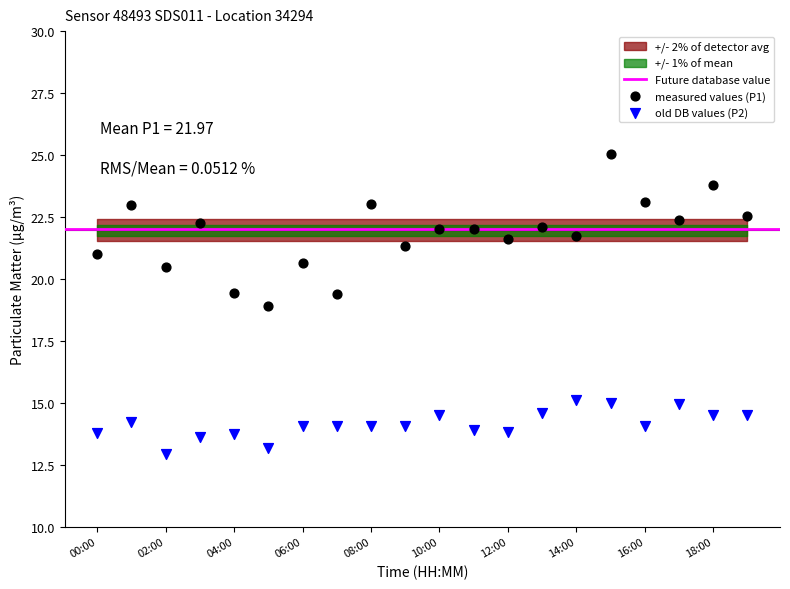

Which series has the widest spread of Y values?

measured values (P1)